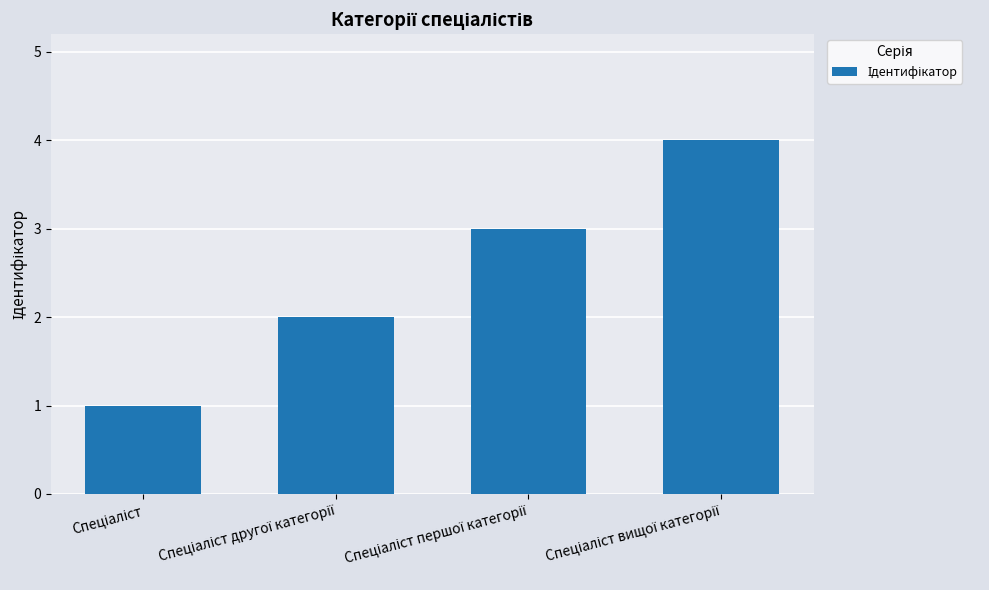

Does the chart contain any negative values?

No